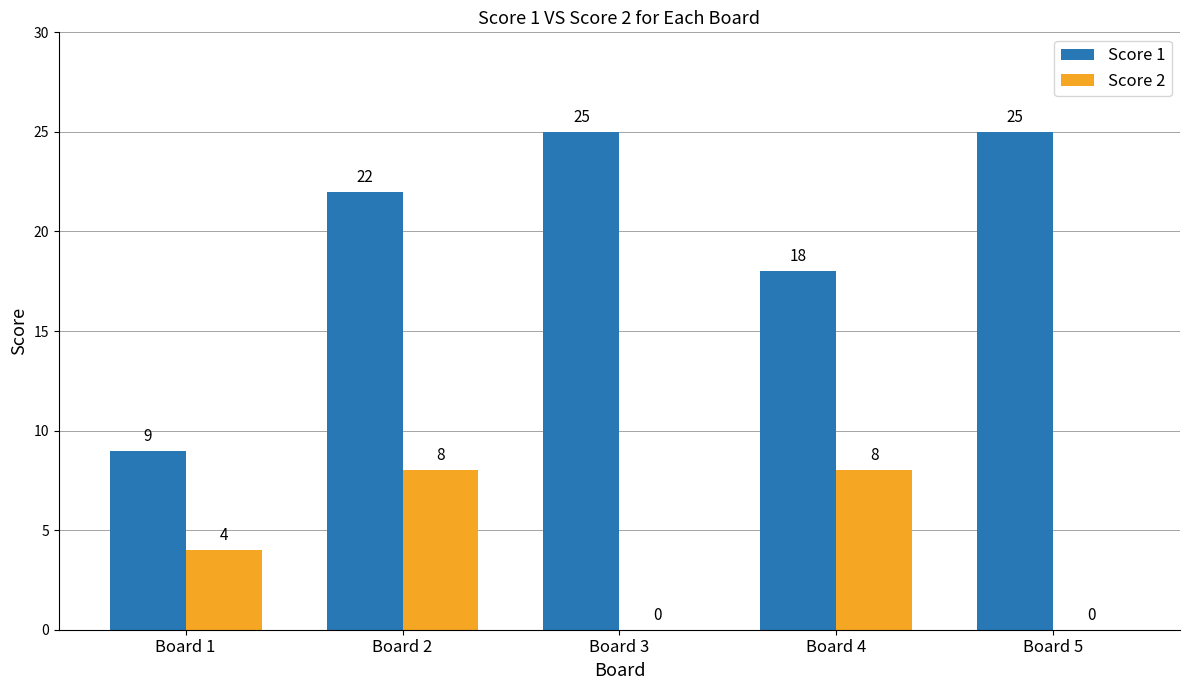

Count the number of data series in this chart.

2